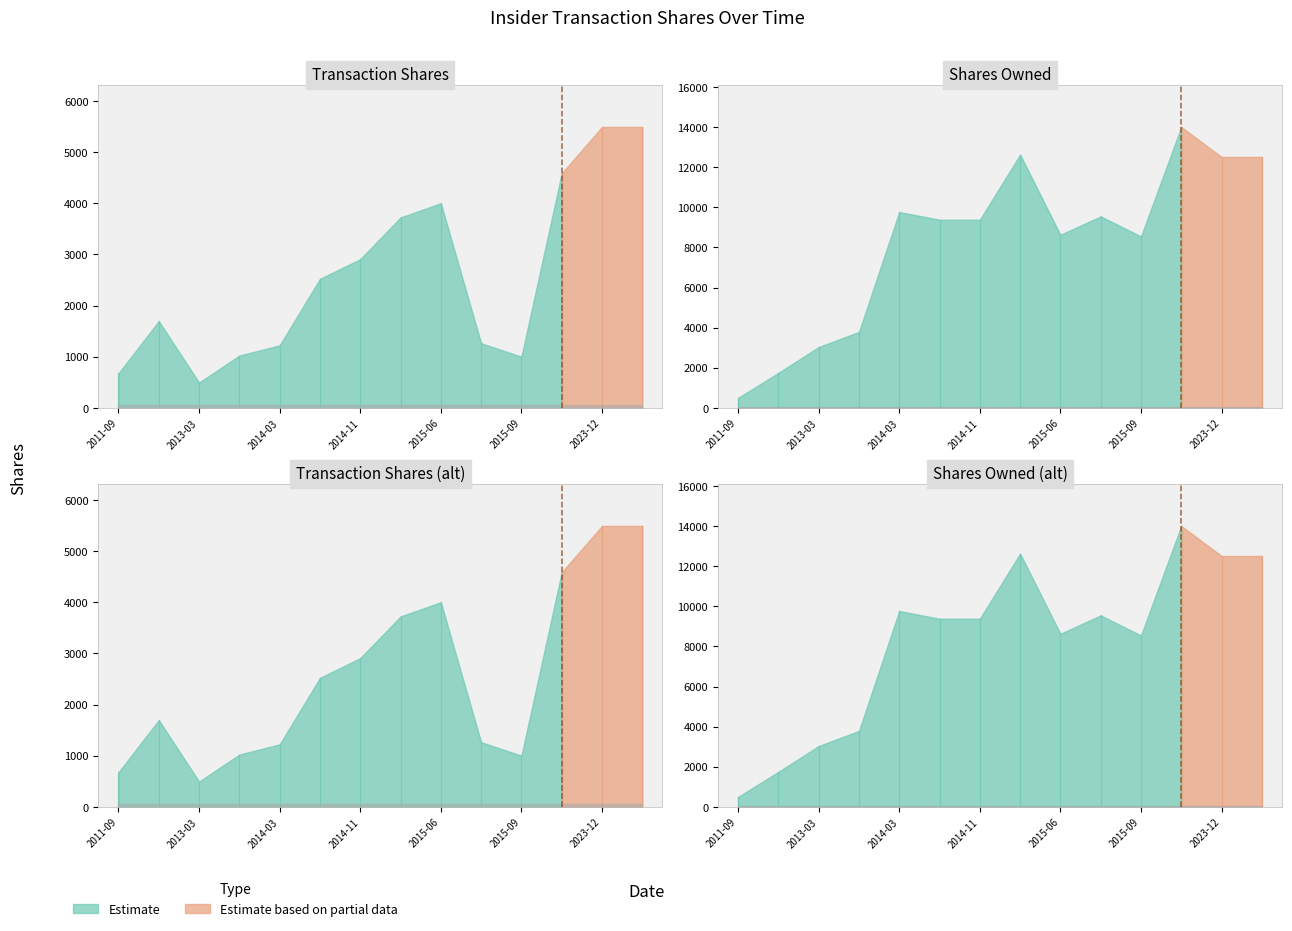

How many interior local valleys does the sharesOwnedFollowingTransaction series have?

2